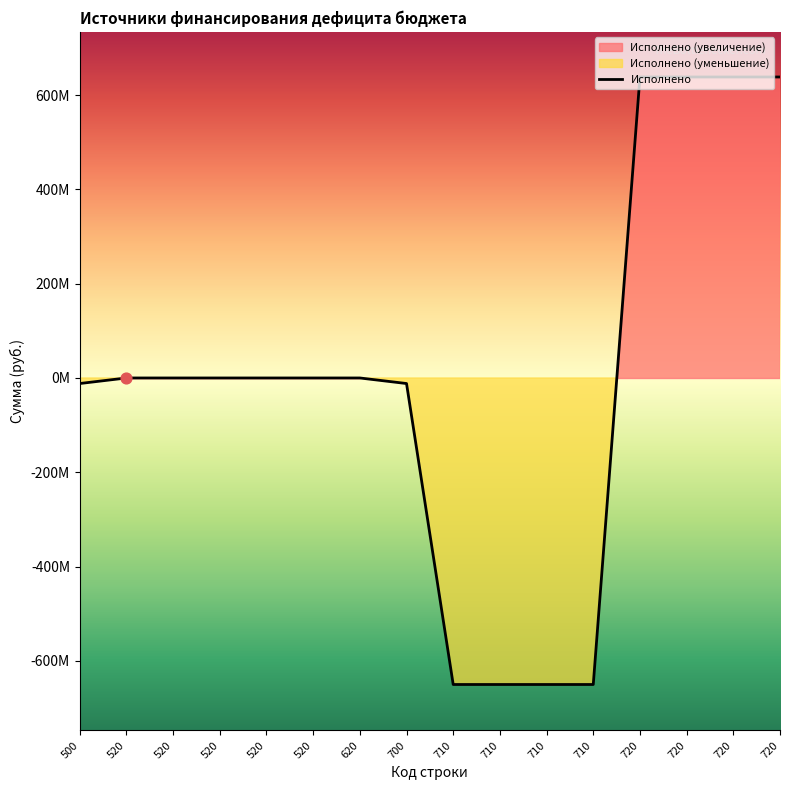

Which has a higher value, 520 or 710?

520